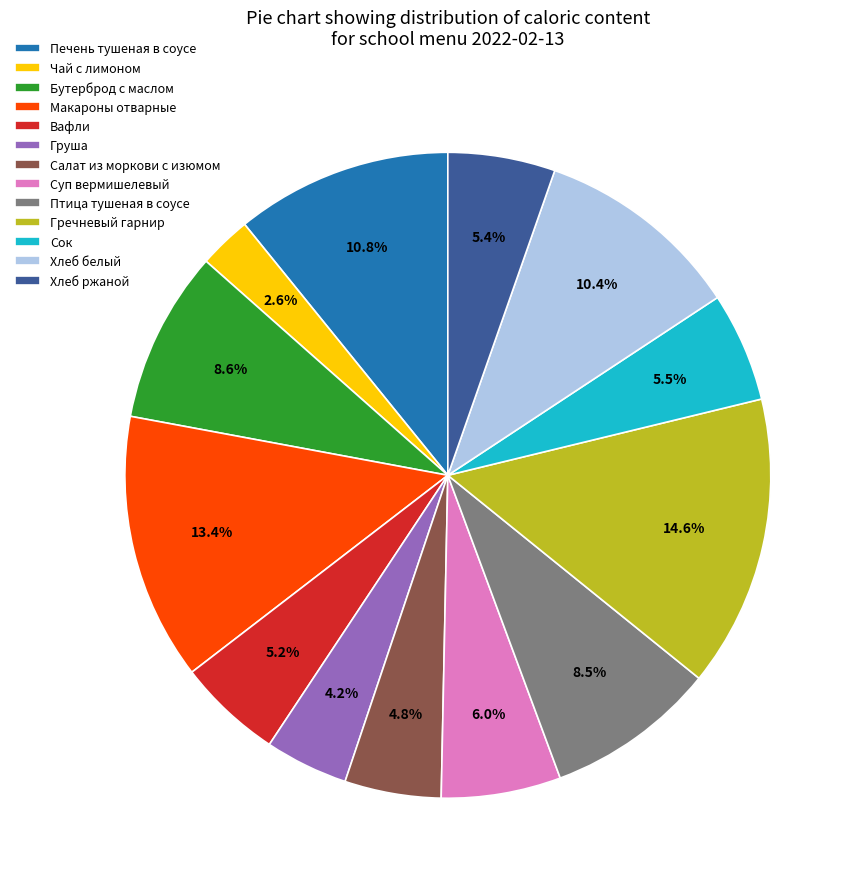

To the nearest percent, what is the difference between the Хлеб ржаной and Бутерброд с маслом slice percentages?

3%